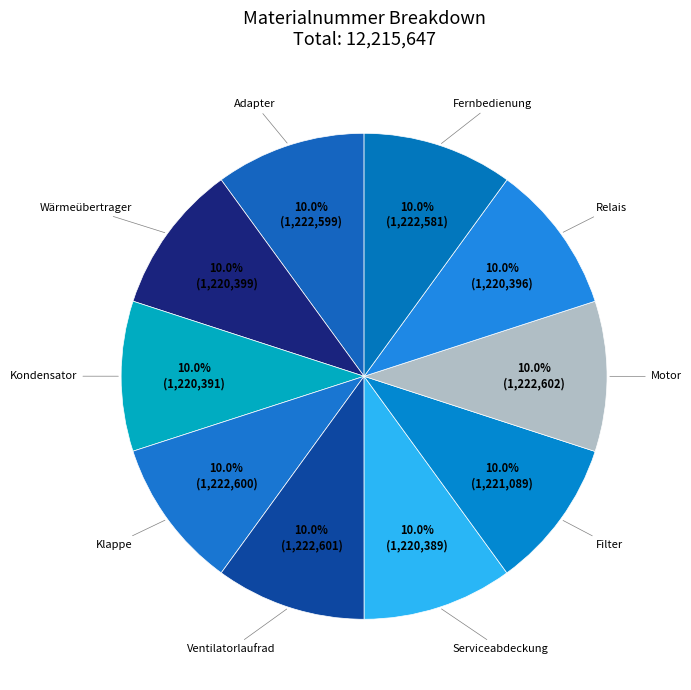

How many segments does this pie chart have?

10